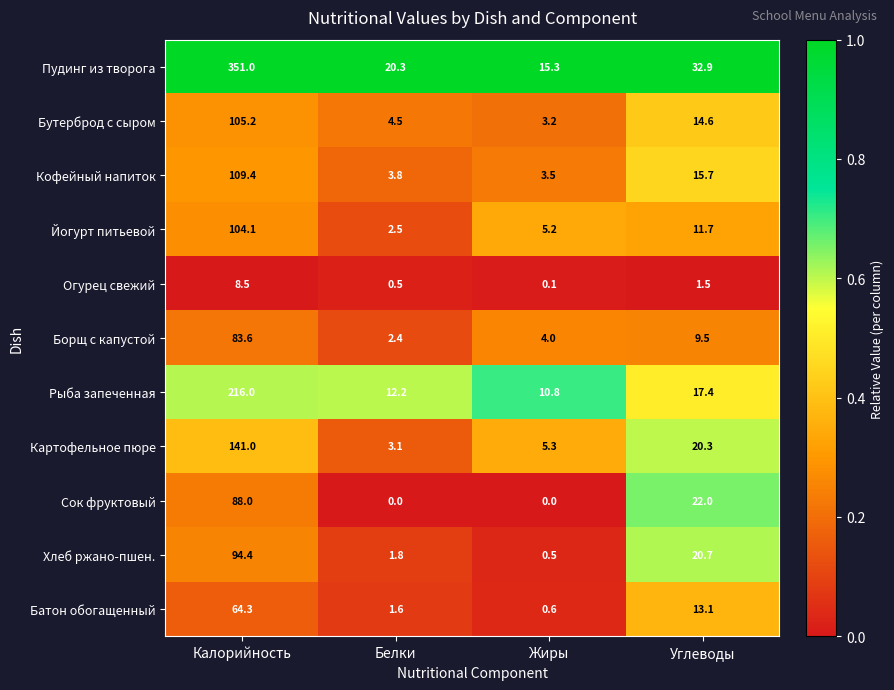

At Калорийность, list the series in order from smallest to largest.

Огурец свежий, Батон обогащенный, Борщ с капустой, Сок фруктовый, Хлеб ржано-пшен., Йогурт питьевой, Бутерброд с сыром, Кофейный напиток, Картофельное пюре, Рыба запеченная, Пудинг из творога